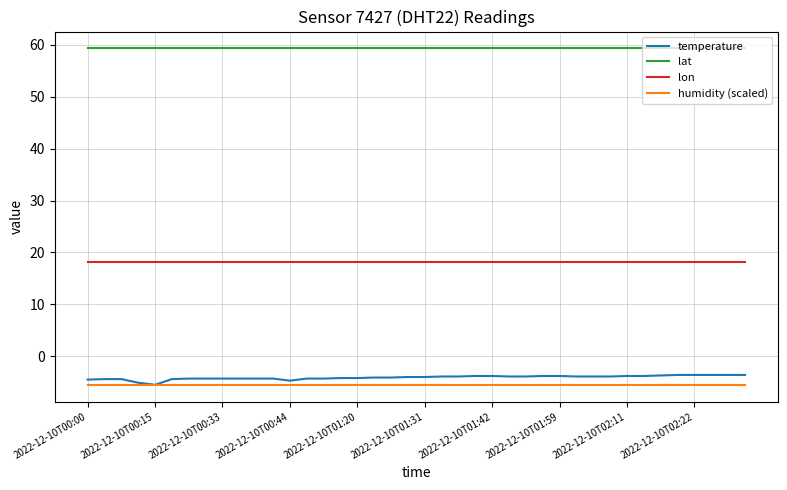

True or false: lat and humidity (scaled) cross at least once.

False